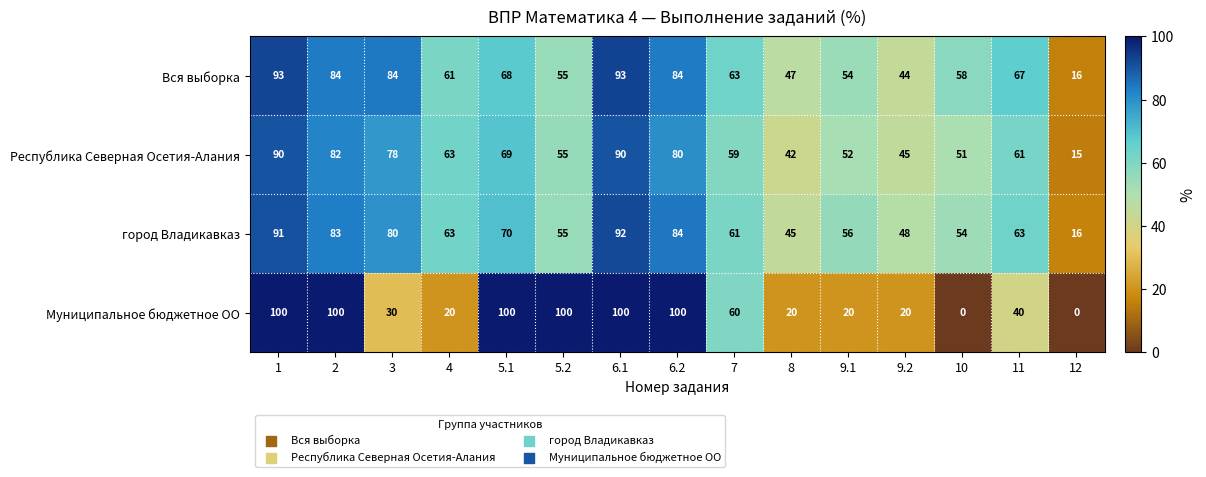

What is the difference between the город Владикавказ values at 3 and 10?

26